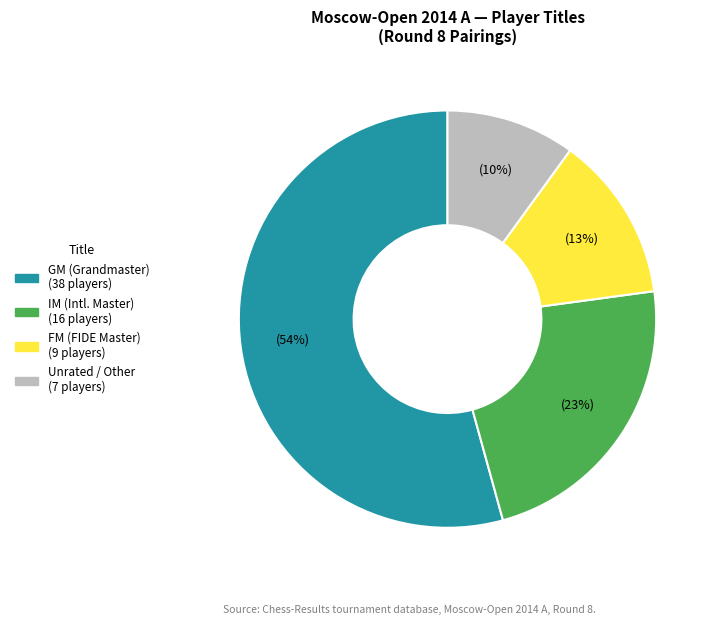

Is there a majority slice in this chart?

Yes